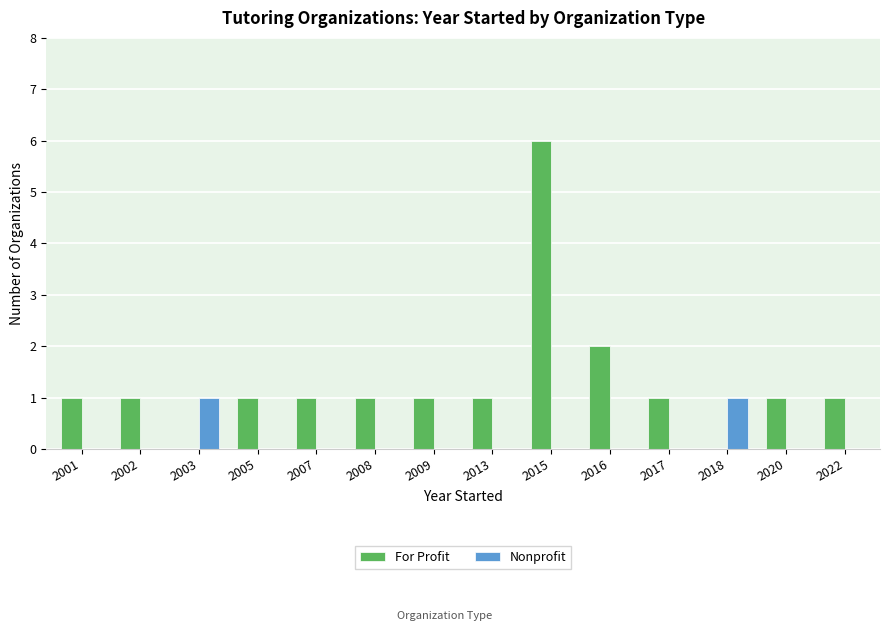

How many groups of bars are there?

14